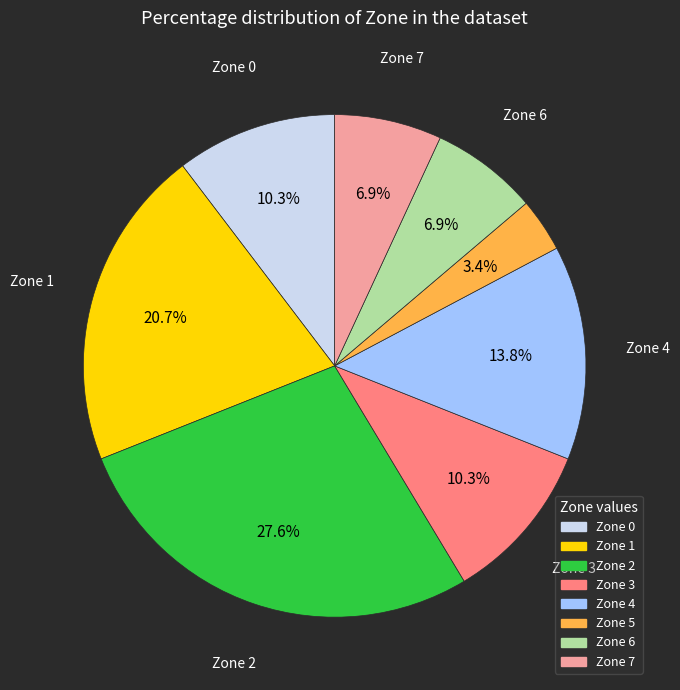

What percentage is NOT represented by Zone 7?

93.1%